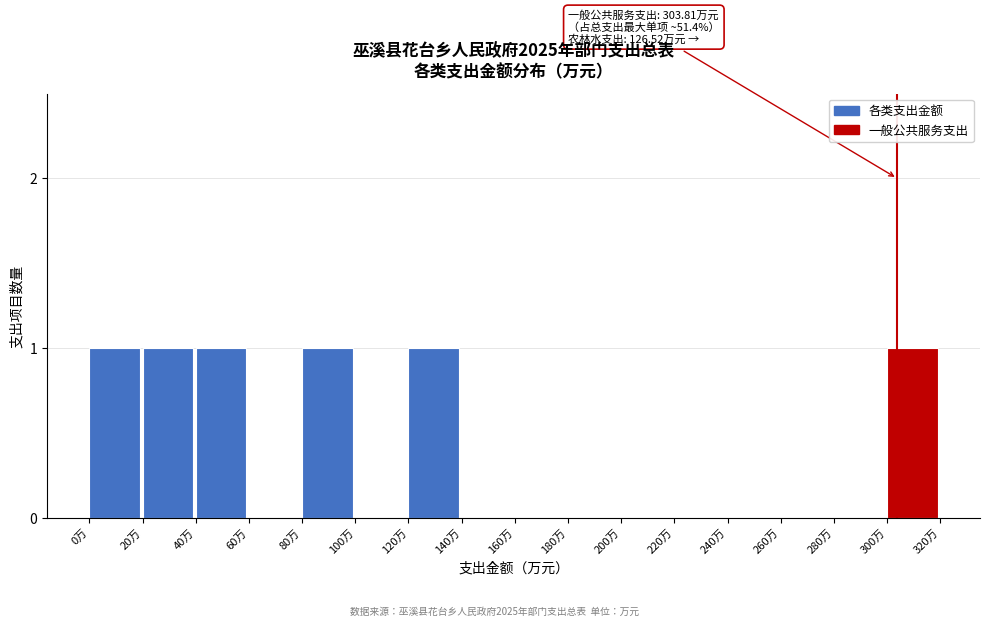

Reading left to right, transcribe all the data shown in this chart.

0万=1	20万=1	40万=1	60万=0	80万=1	100万=0	120万=1	140万=0	160万=0	180万=0	200万=0	220万=0	240万=0	260万=0	280万=0	300万=1